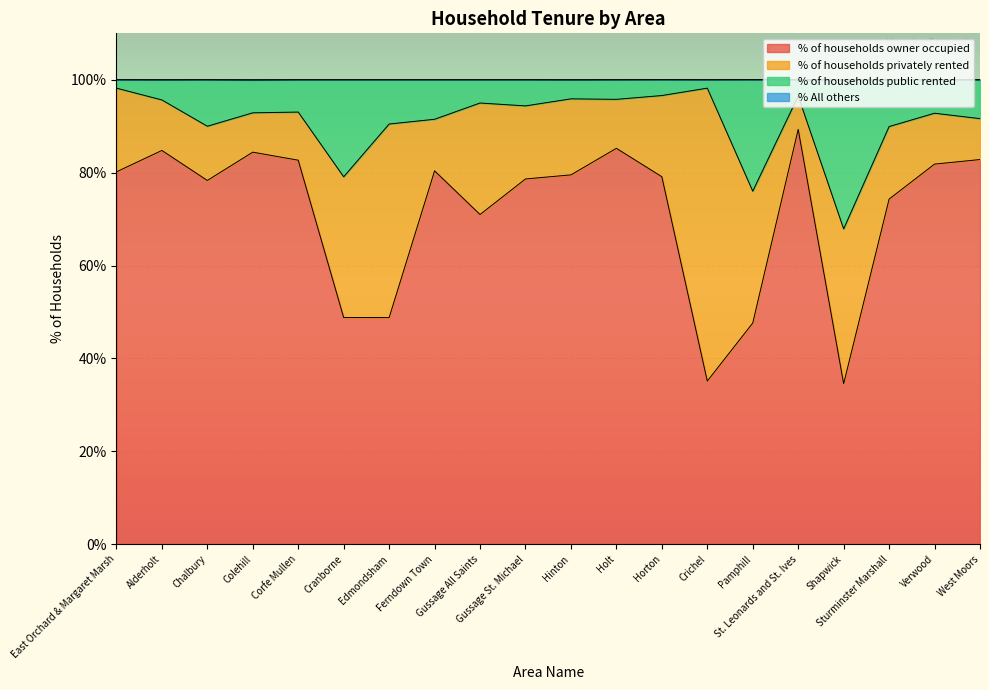

Where is the first local minimum for % of households owner occupied?

Chalbury